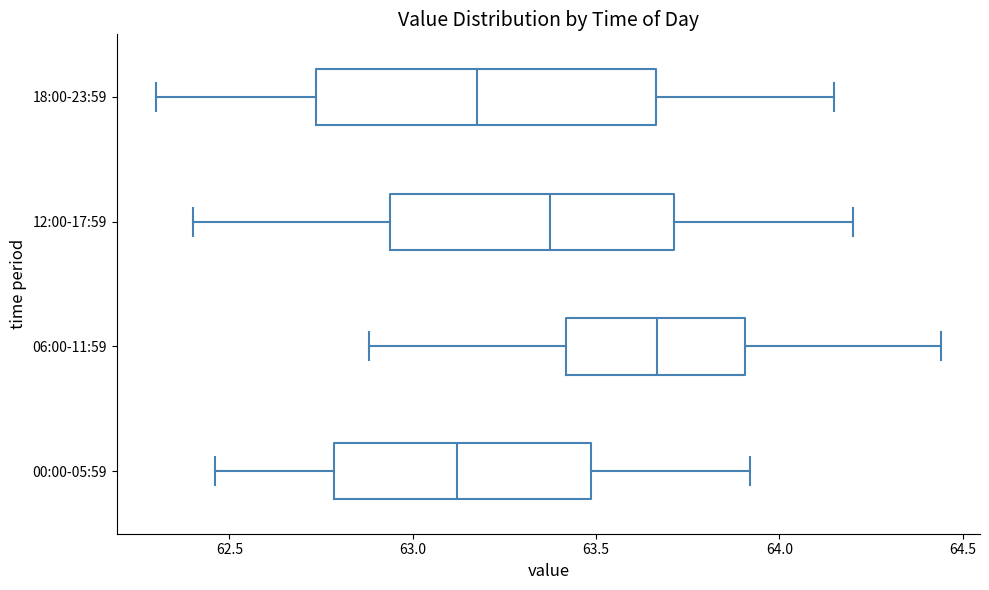

Where does the right whisker of the box for 00:00-05:59 end on the x-axis? The values are not printed on the chart, so give them approximately, as read against the axis.

63.90